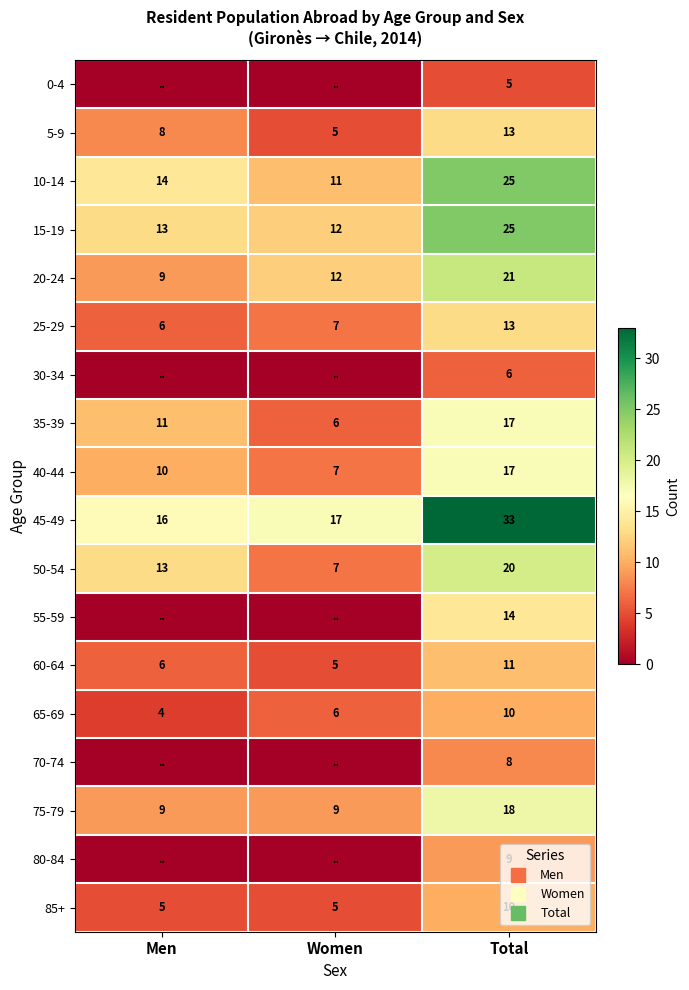

List the labels in order of 20-24 value, largest first.

Total, Women, Men